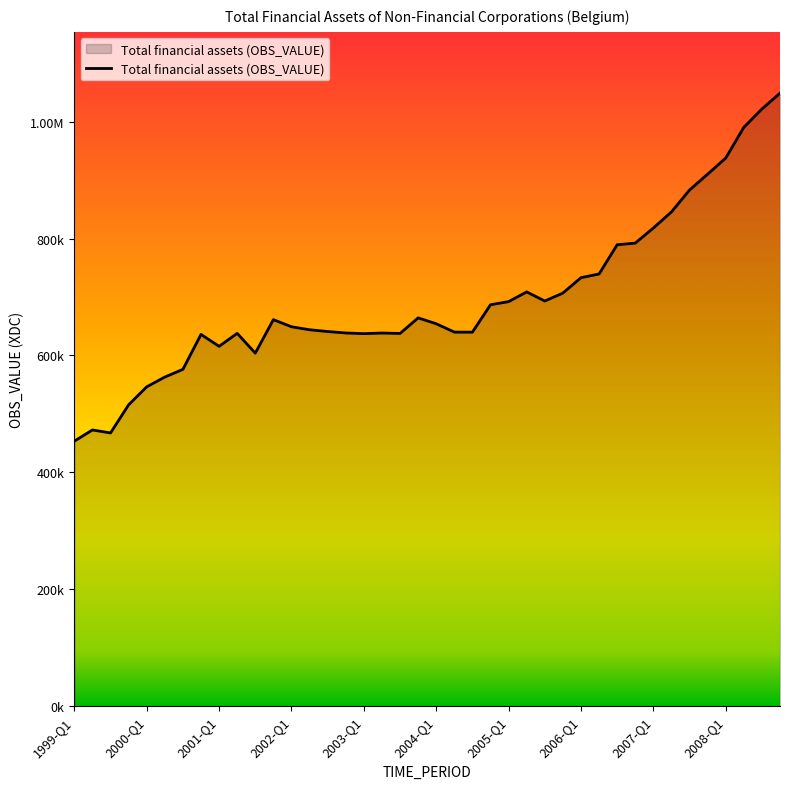

What is the minimum value shown in the chart?

453393.8